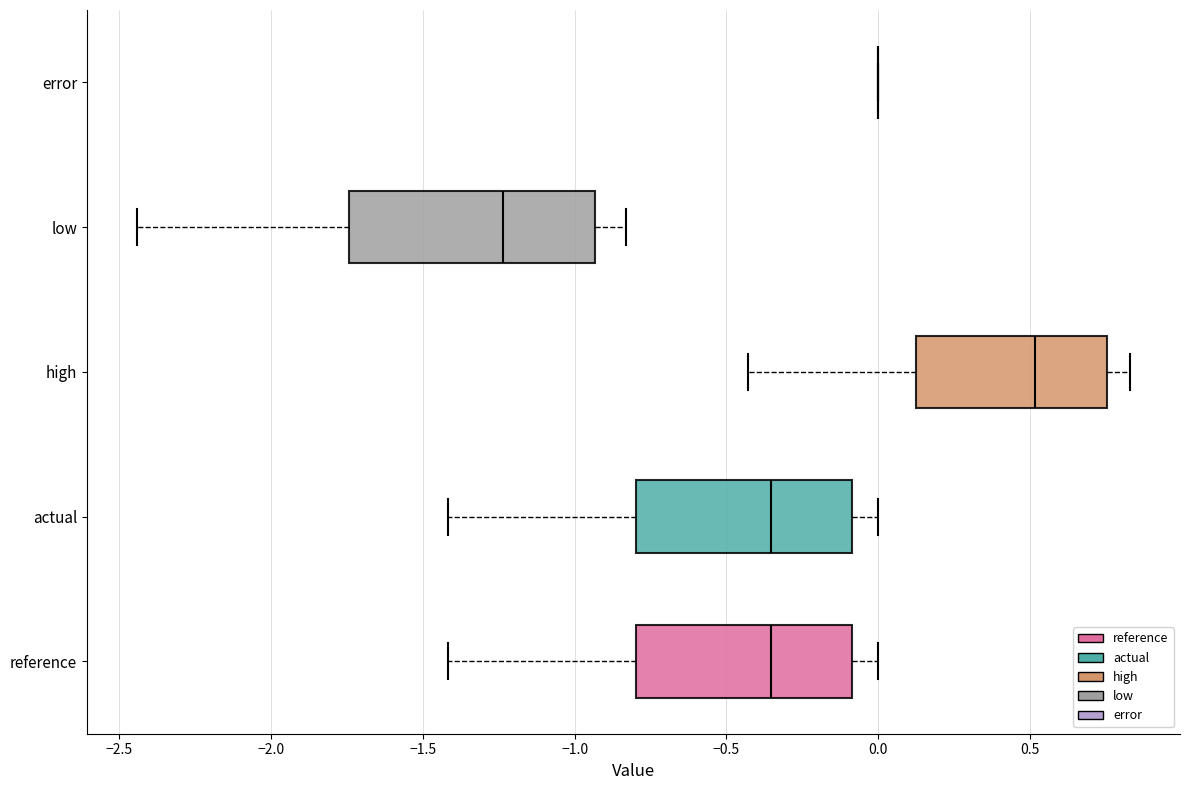

Comparing the boxes themselves (not the whiskers), which one is the widest?

low